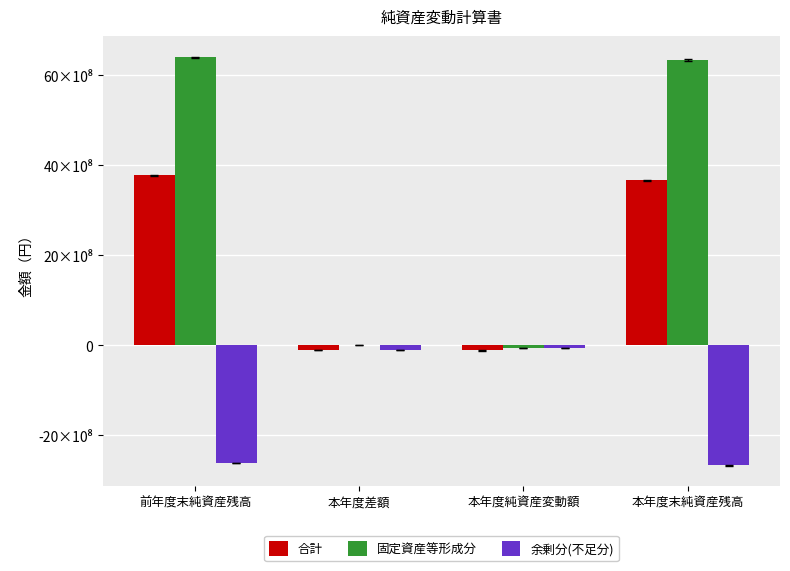

Is it true that 余剰分(不足分) equals -13848841 at 本年度純資産変動額?

False